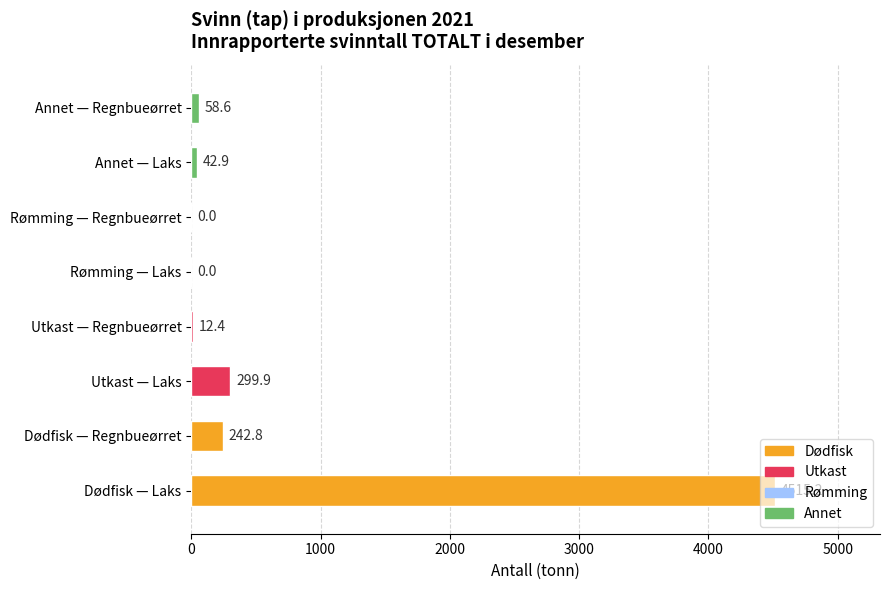

The chart shows a value of 6705.3 at Dødfisk — Laks. True or false?

False